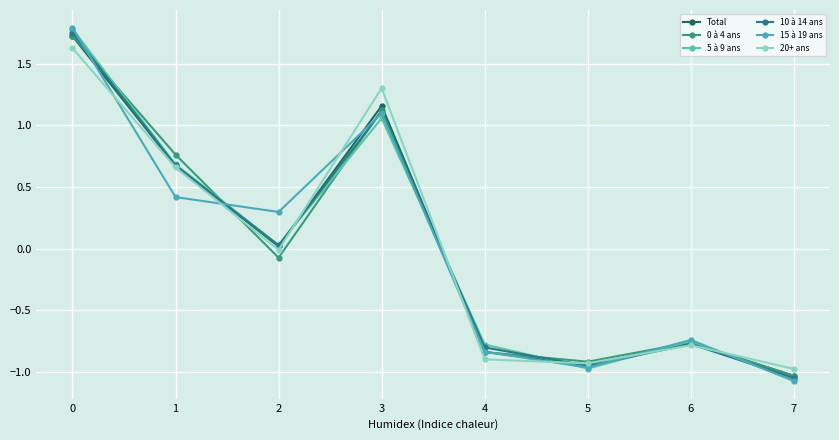

Is this an area chart (filled region under the line)?

No